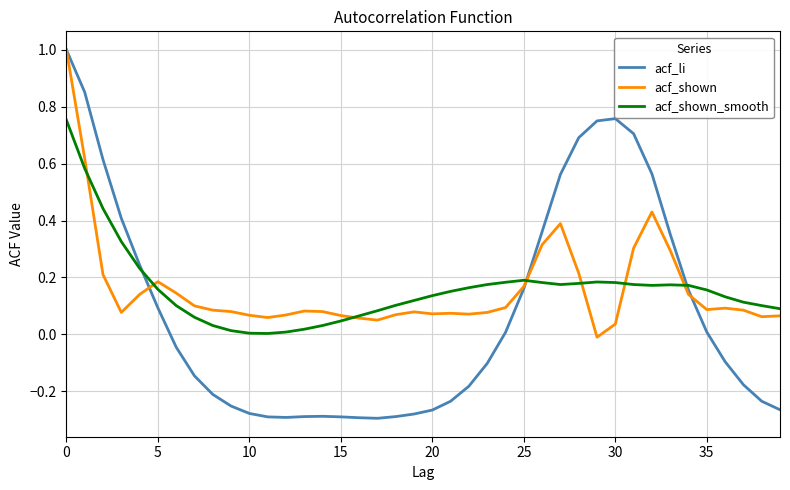

Count the number of categories in the chart.

40